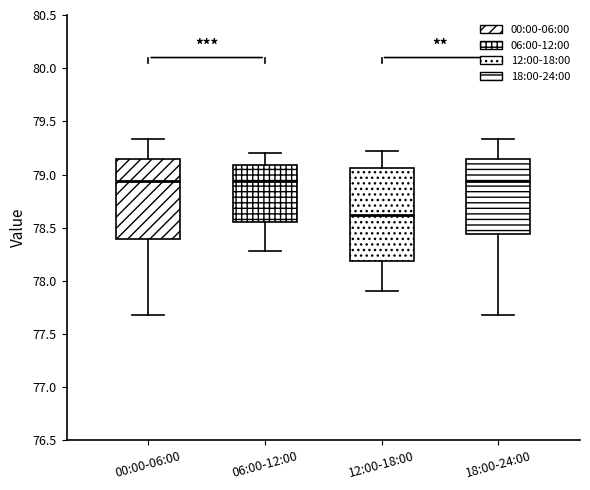

Reading left to right, read every box against the y-axis: the position of its median line, the range the box covers, and the ends of its whiskers. The values are not printed on the chart, so give them approximately, as read against the axis.

00:00-06:00: median 78.95, box 78.40 to 79.15, whiskers 77.70 to 79.35
06:00-12:00: median 78.95, box 78.55 to 79.10, whiskers 78.30 to 79.20
12:00-18:00: median 78.60, box 78.20 to 79.05, whiskers 77.90 to 79.20
18:00-24:00: median 78.95, box 78.45 to 79.15, whiskers 77.70 to 79.35